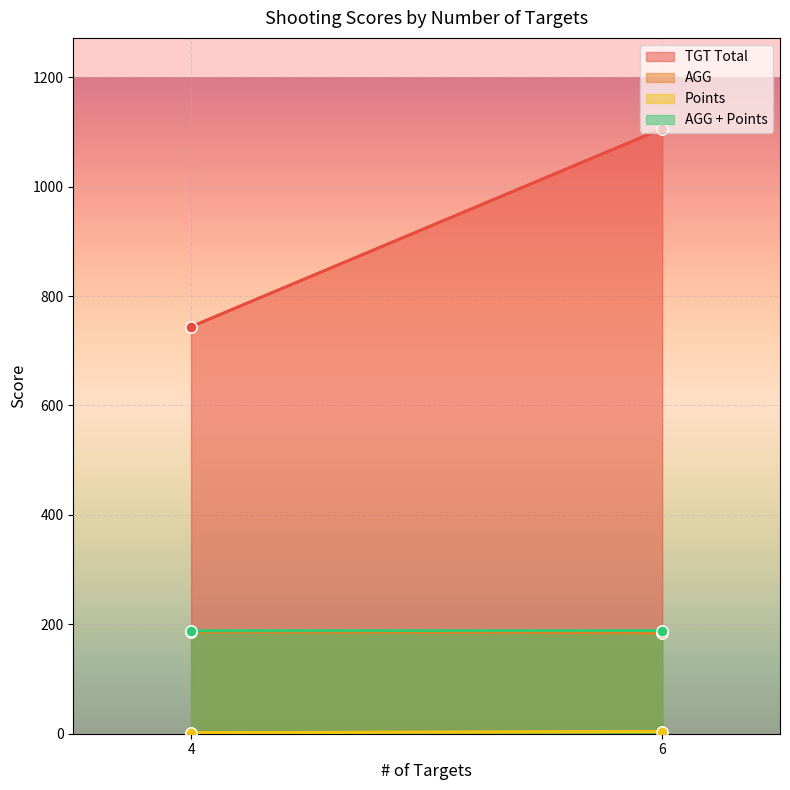

Where is AGG nearest to the value 185?

6